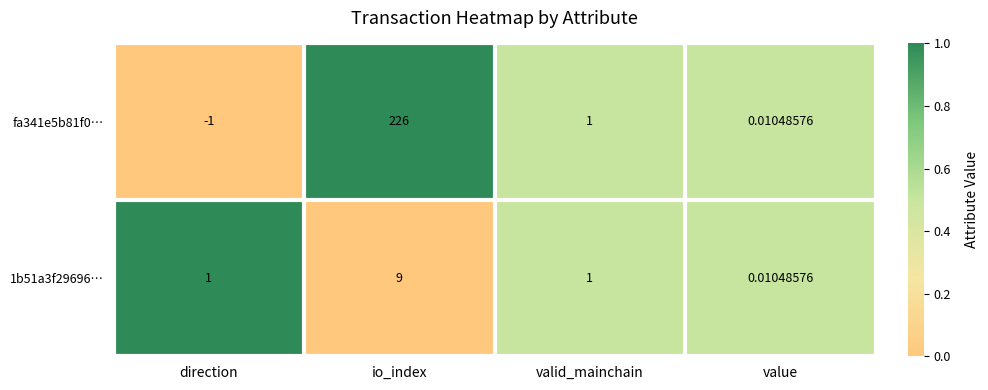

Where does the fa341e5b81f0… series first go above 1?

io_index